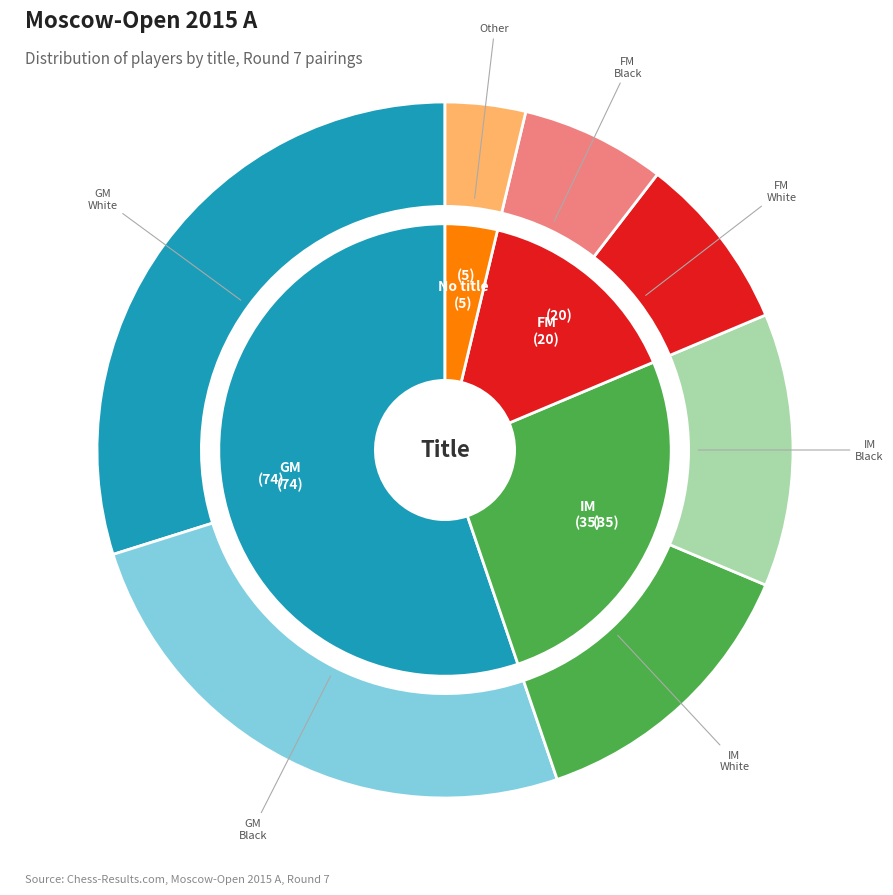

Is it true that GM is 55% of the pie?

True